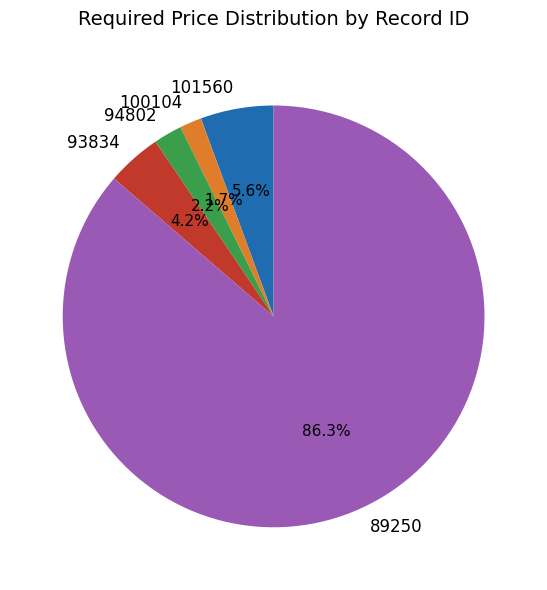

To the nearest percent, what portion does 94802 represent?

2%